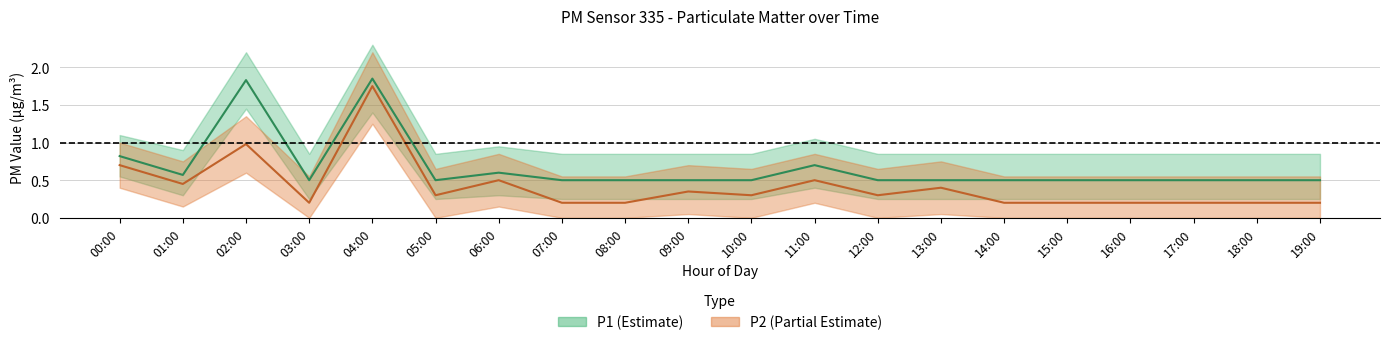

What is the sum of all P1 values?

13.4